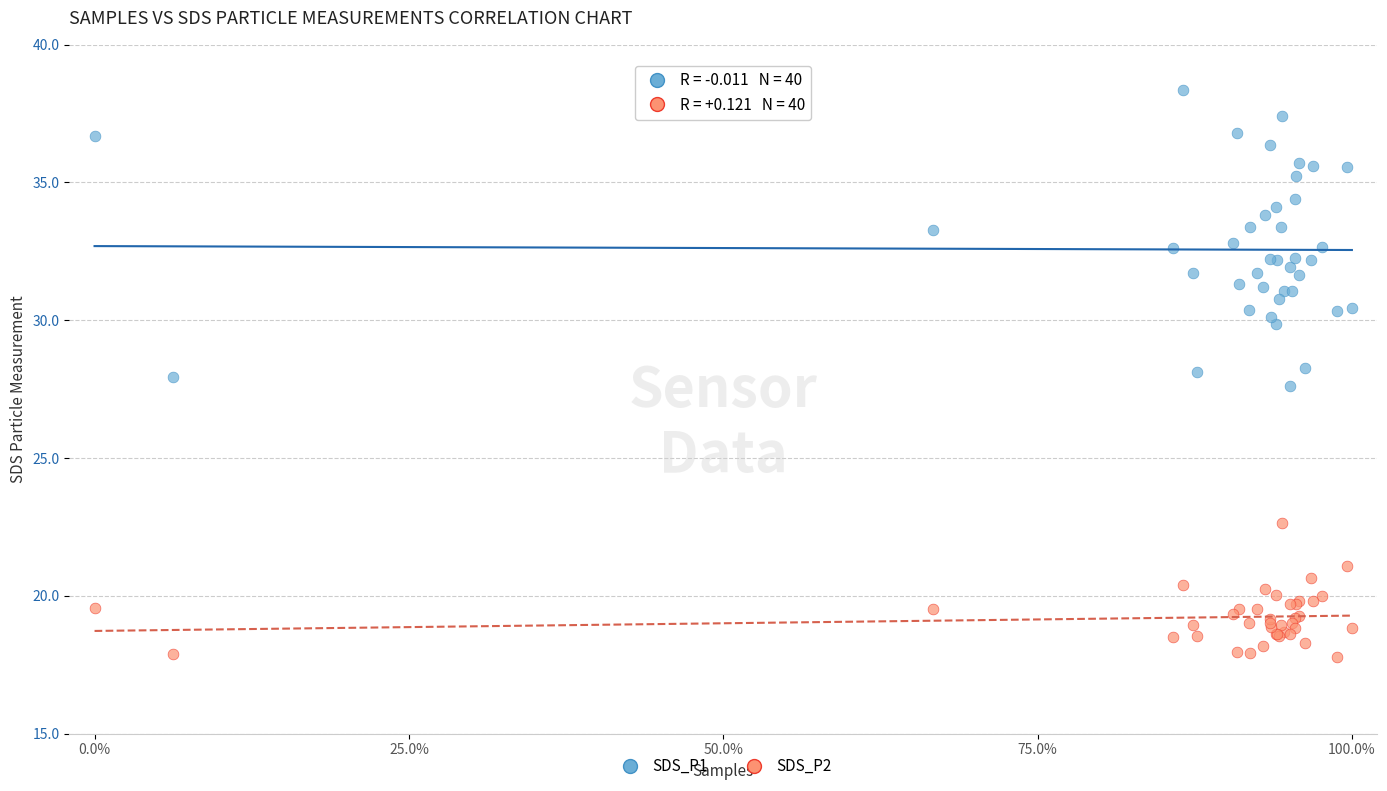

What is the X range (max minus min) for the scatter plot?

100.0